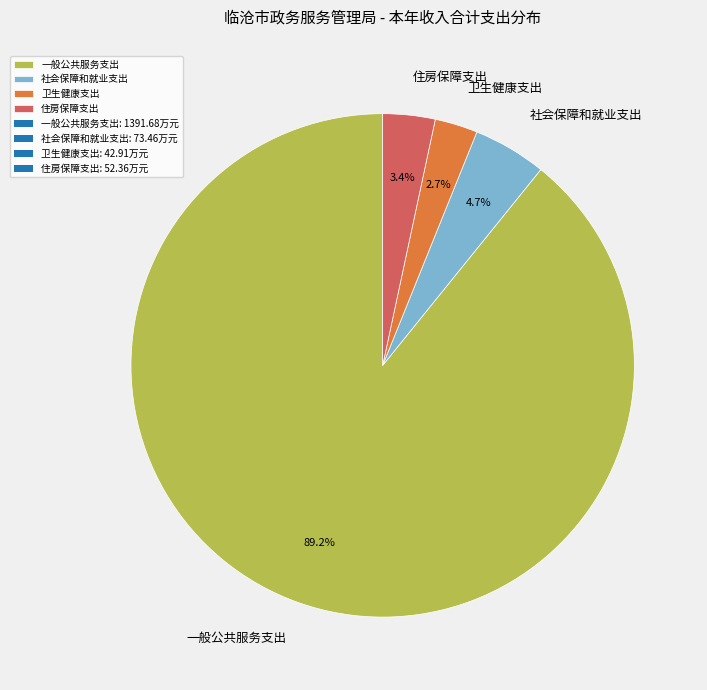

Combined, what portion of the pie is 一般公共服务支出 and 卫生健康支出?

91.9%